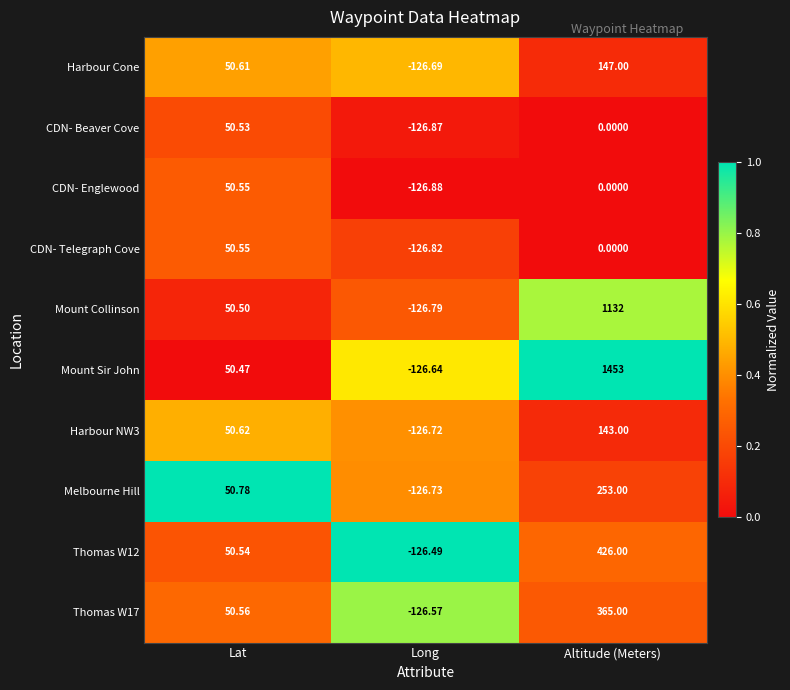

Rank the categories by CDN- Englewood value from highest to lowest.

Lat, Altitude (Meters), Long